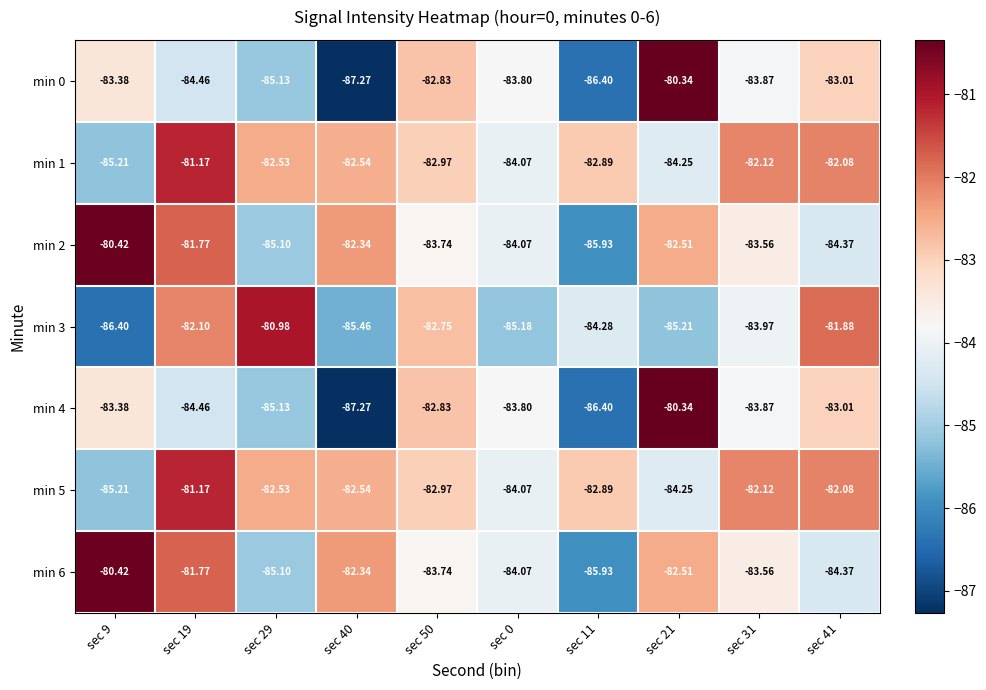

Between sec 9 and sec 29, which series saw the biggest shift?

min 3